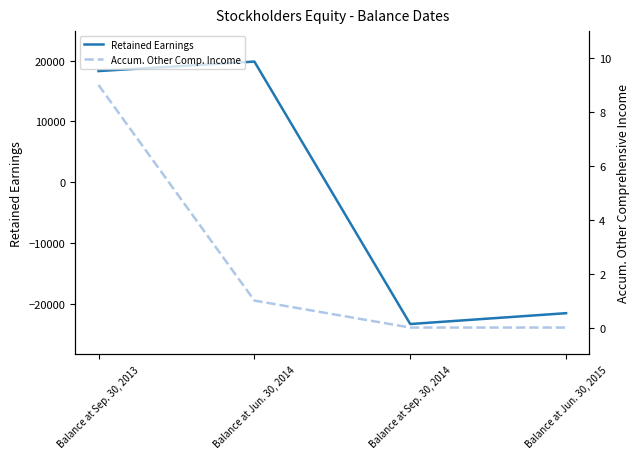

What is the label of the 3rd point from the right?

Balance at Jun. 30, 2014